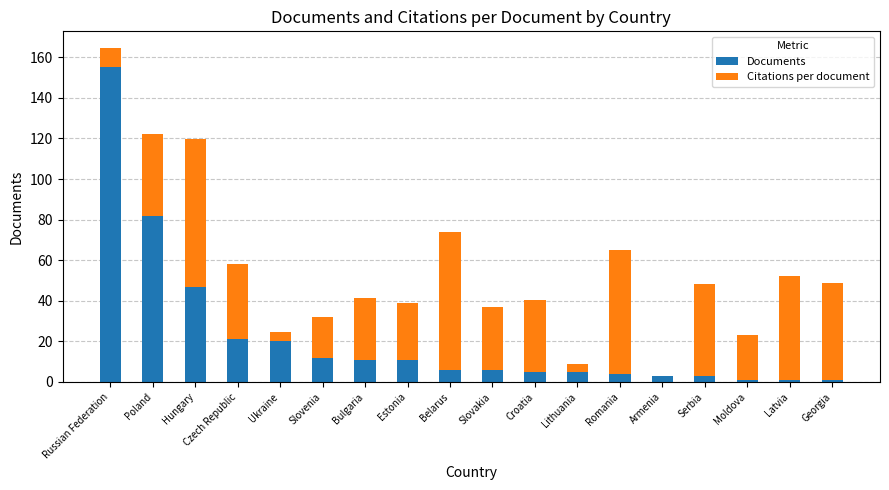

What is the maximum value for Documents?

155.0